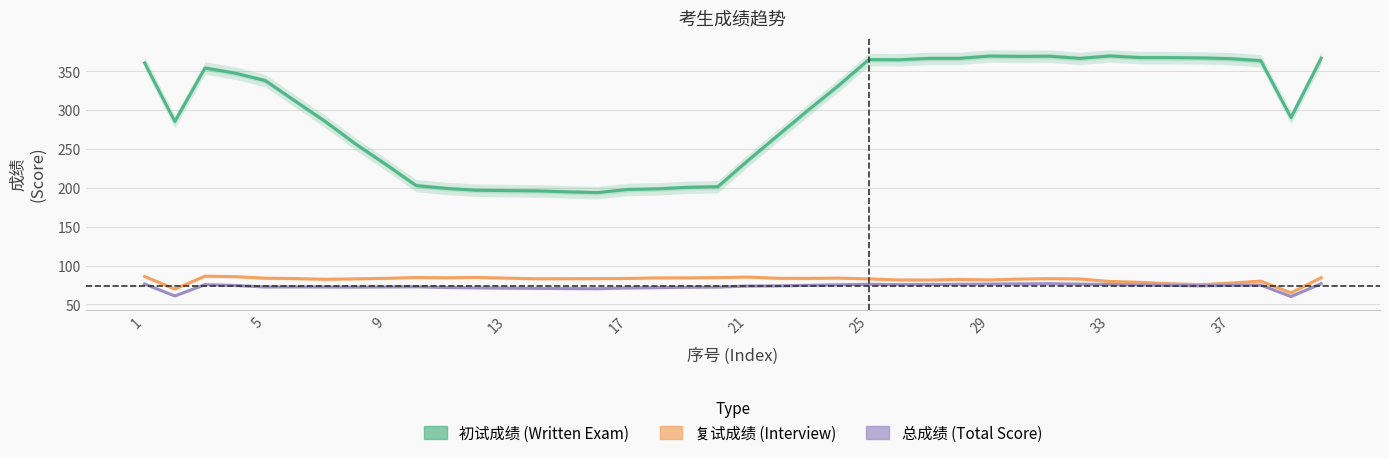

What is the value of the 总成绩 point at the 13th from the left?

71.0